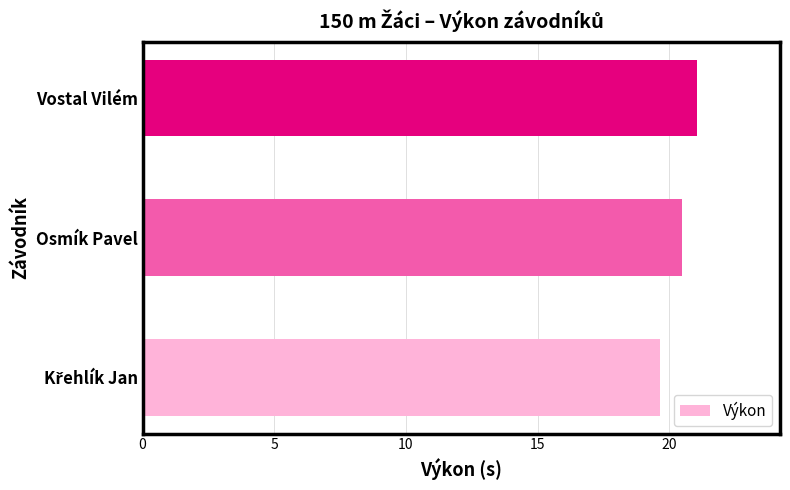

What is the change in value from Osmík Pavel to Vostal Vilém?

+0.6